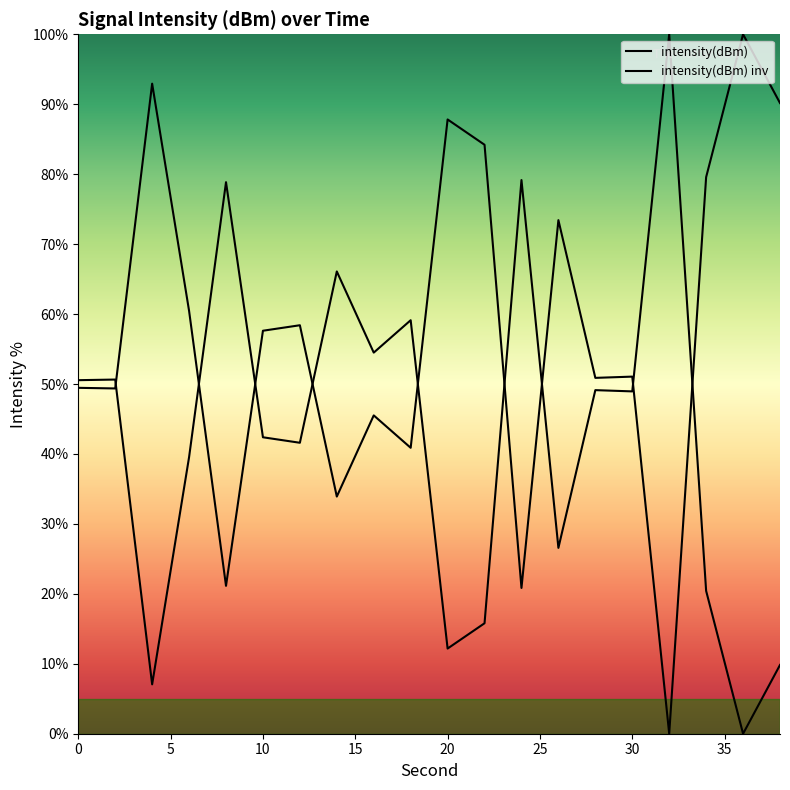

Count the number of categories in the chart.

20